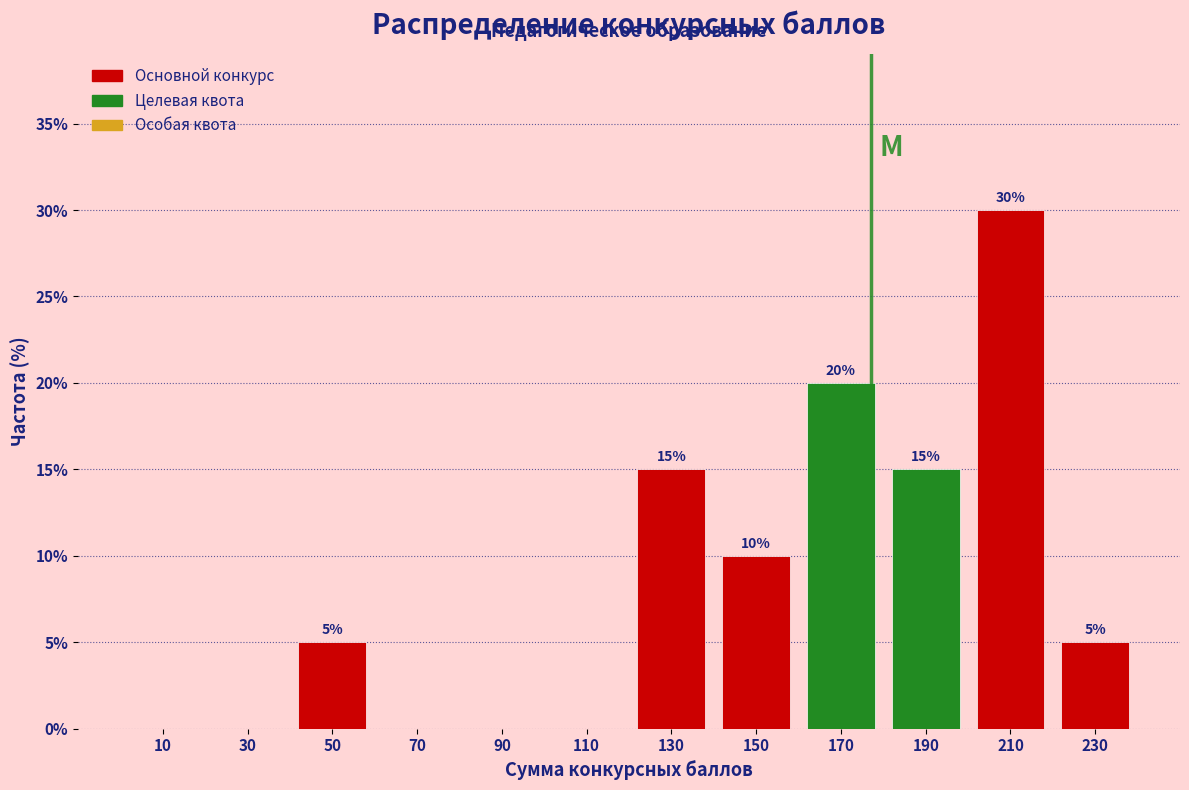

Which range on the x-axis has the tallest bar?

200 to 220